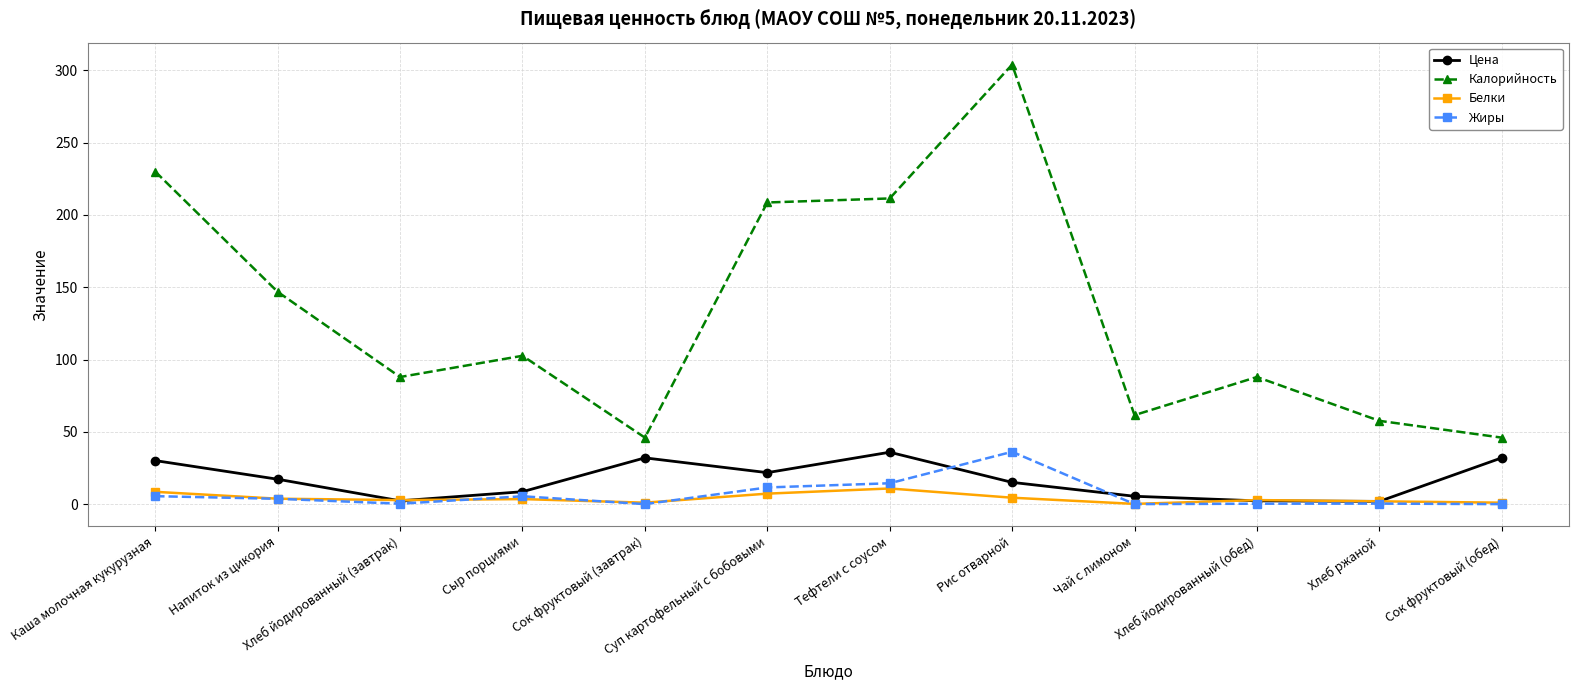

What is the average value of the Белки series?

4.0